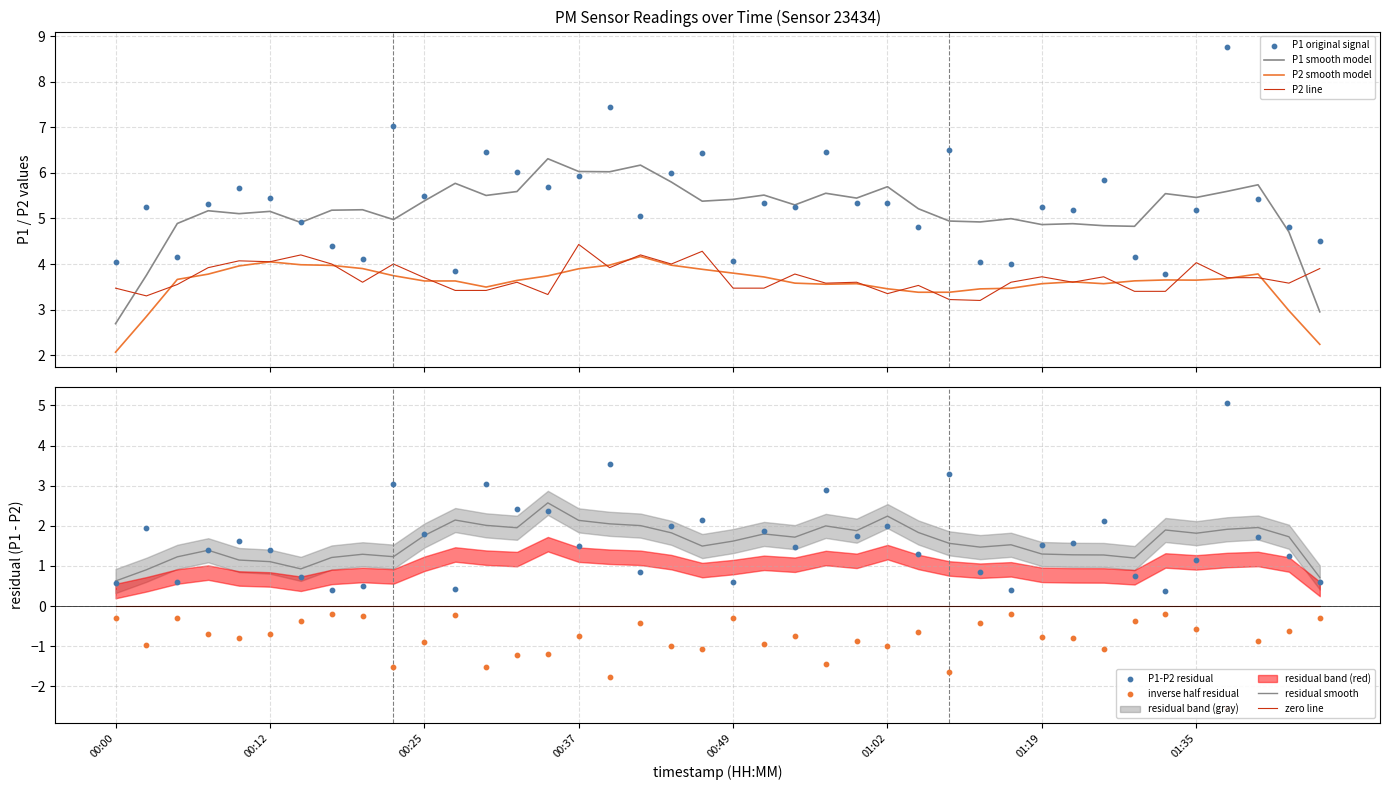

Which series reaches the minimum Y coordinate?

P2